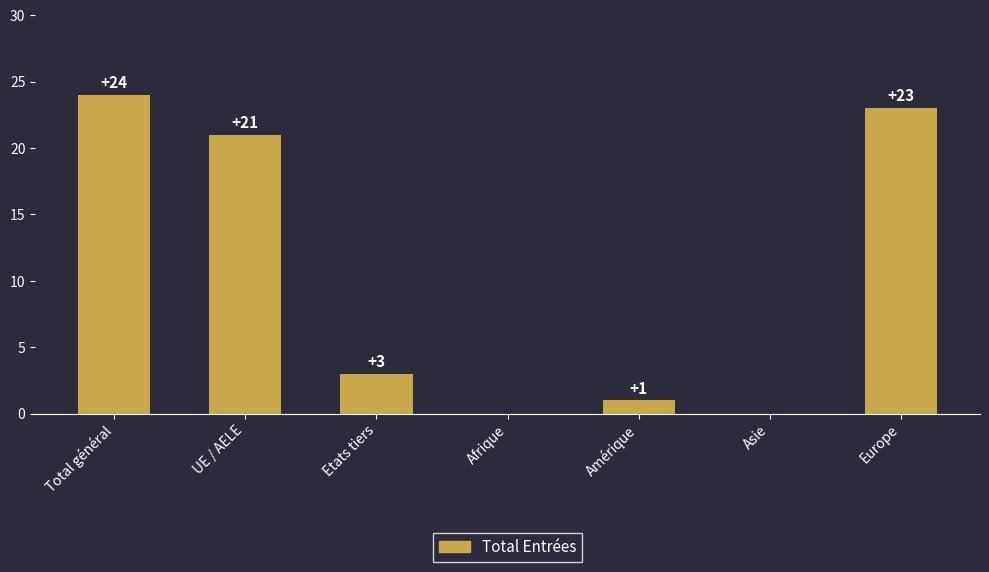

How many data points does each series have?

7